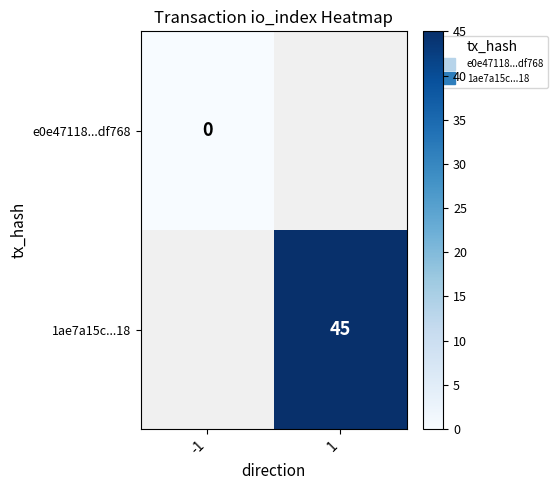

Which series has the largest range (max minus min)?

e0e47118...df768